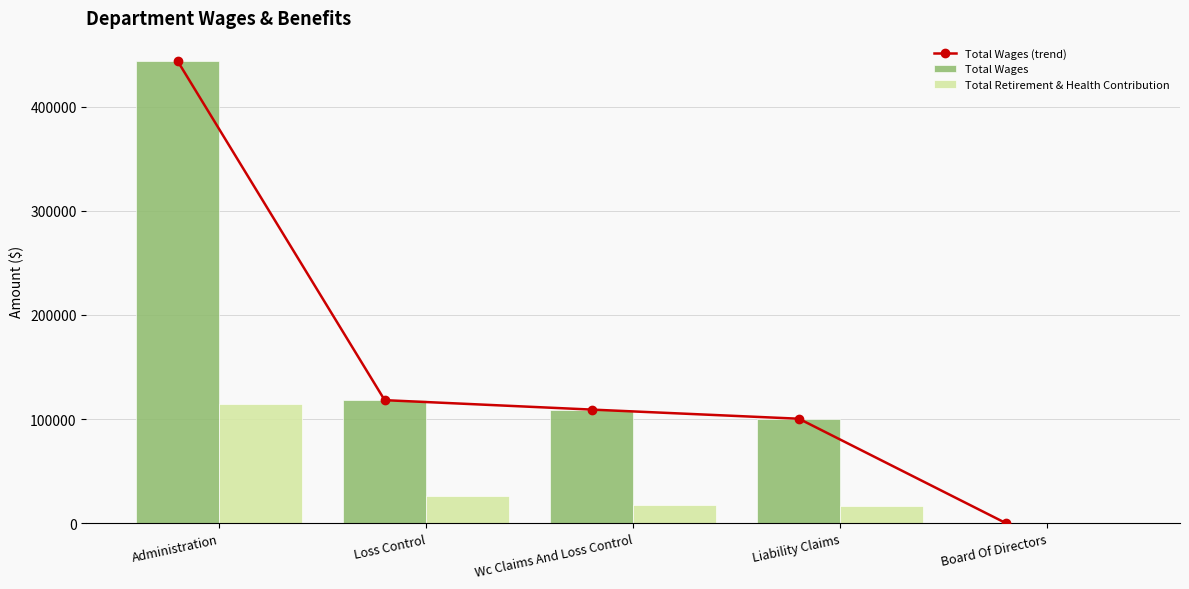

What is the value of the Total Retirement & Health Contribution bar at the 3rd from the left?

17311